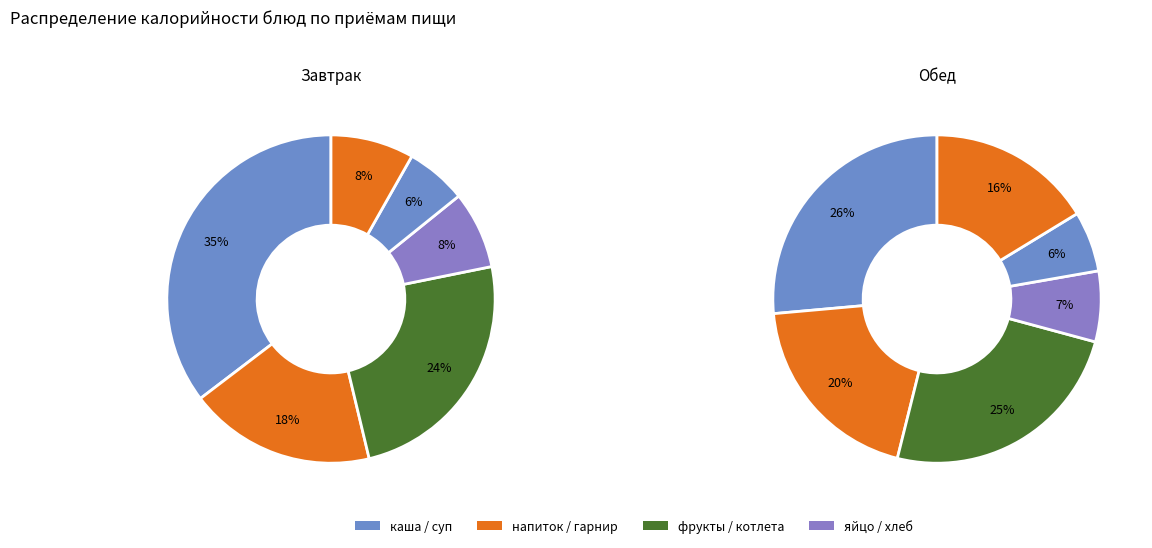

Count the number of slices in the pie.

12